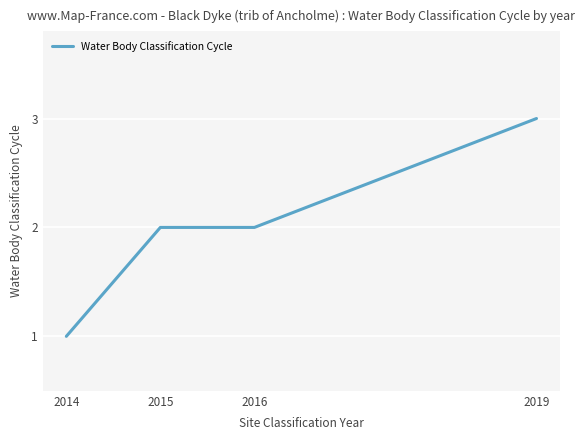

What is the smallest value displayed?

1